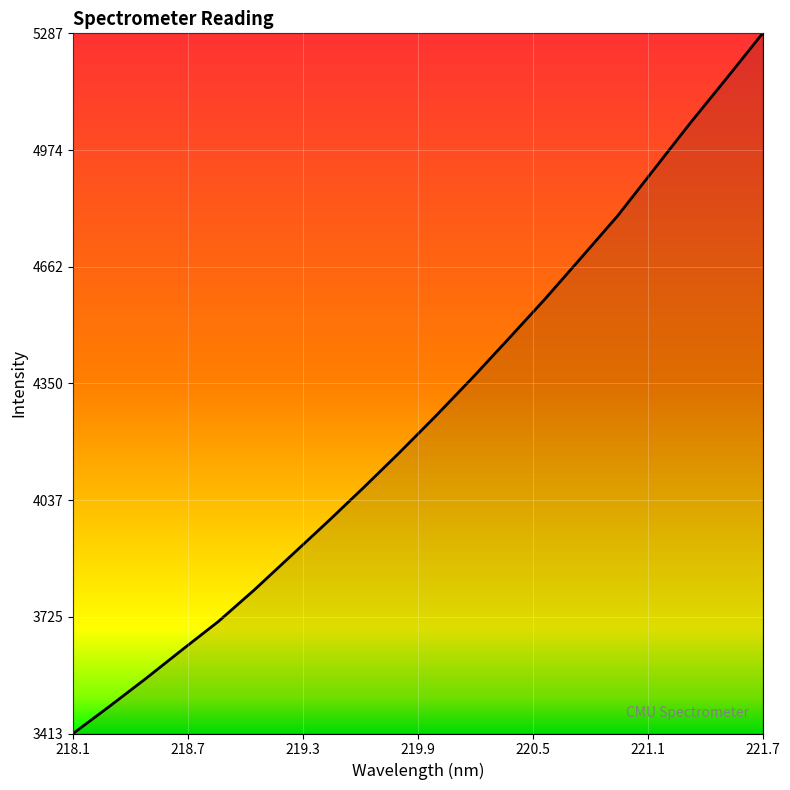

What is the smallest value displayed?

3412.7